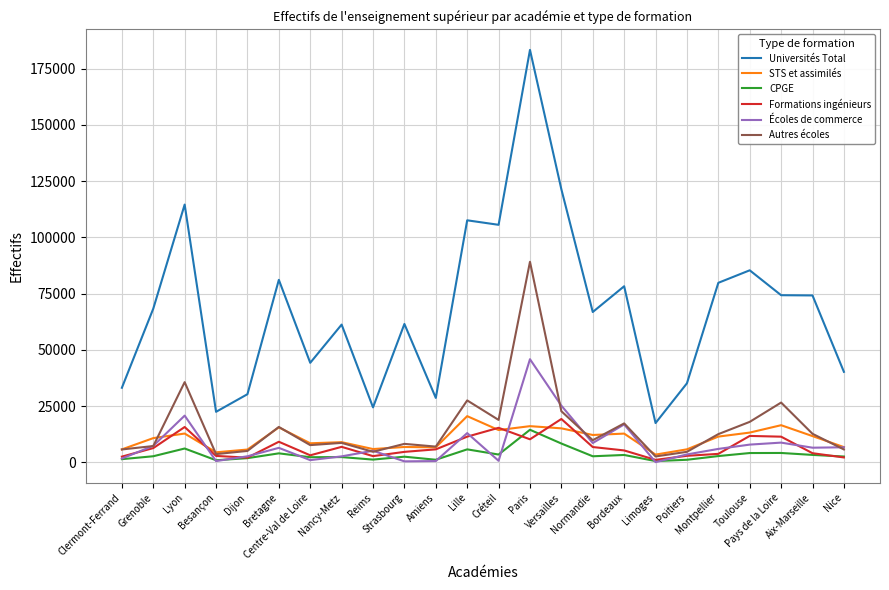

What is the maximum value for CPGE?

14474